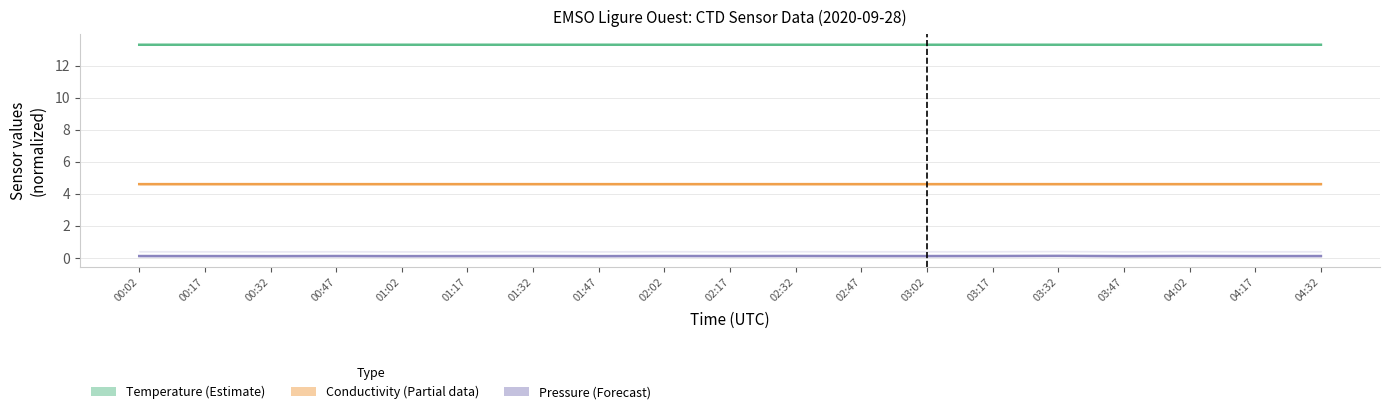

Count the Pressure (Forecast) values in the range 0 to 1.

19